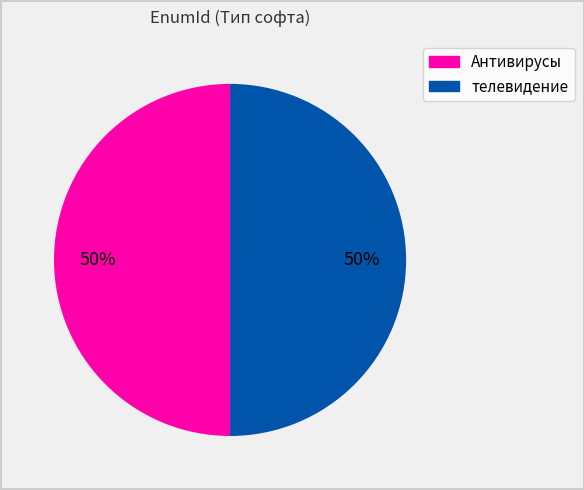

What is the ratio of the value at Антивирусы to the value at телевидение?

1.0